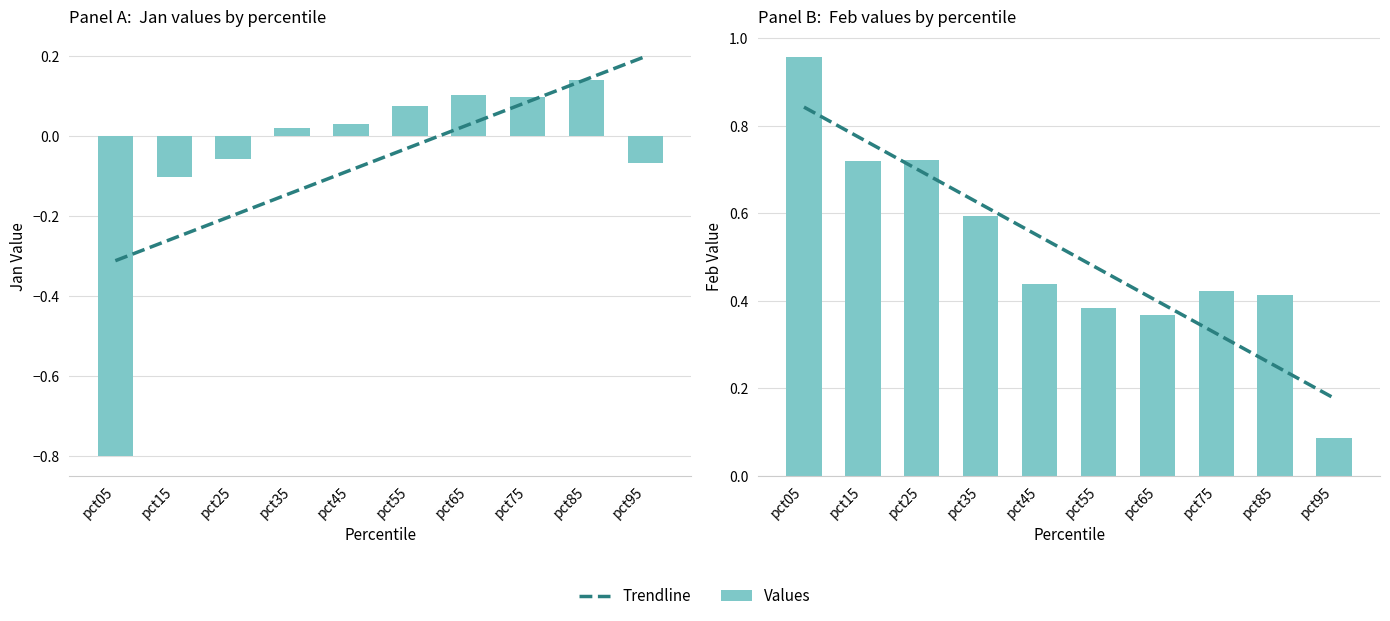

What is the value of the Feb bar at the 4th from the left?

0.6